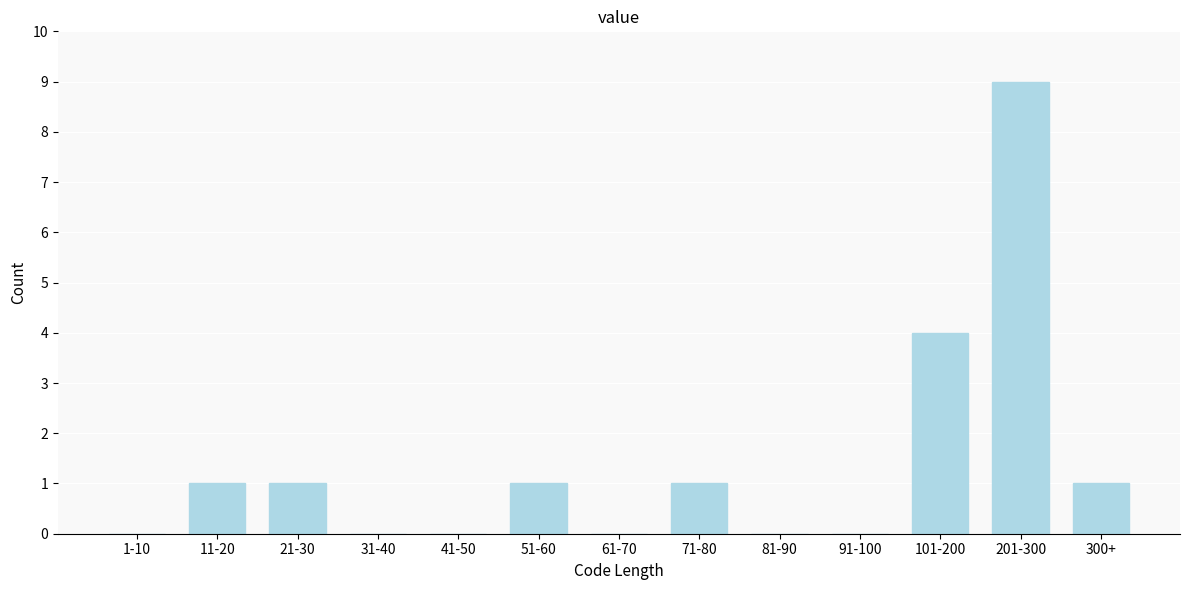

Reading right to left, transcribe all the data shown in this chart.

300+=1	201-300=9	101-200=4	91-100=0	81-90=0	71-80=1	61-70=0	51-60=1	41-50=0	31-40=0	21-30=1	11-20=1	1-10=0